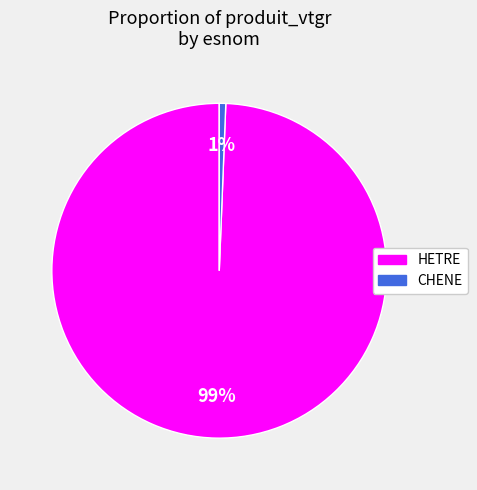

The HETRE slice represents 90% of the pie. True or false?

False